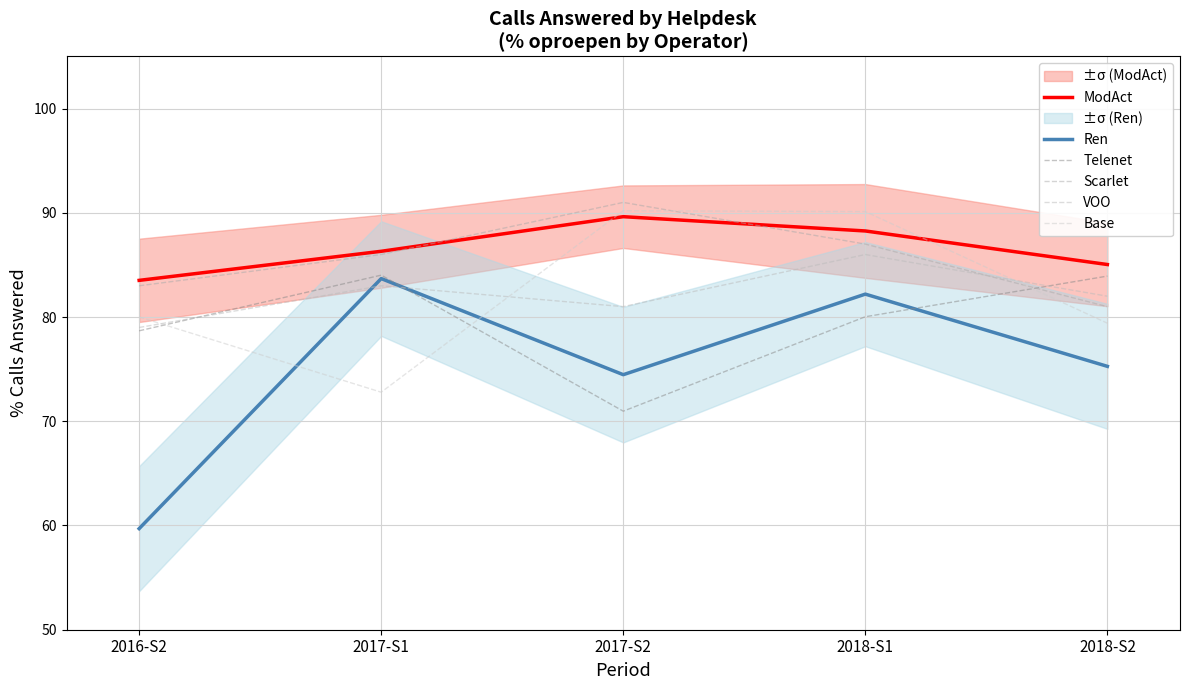

The value of Base at 2016-S2 is 128.7. True or false?

False